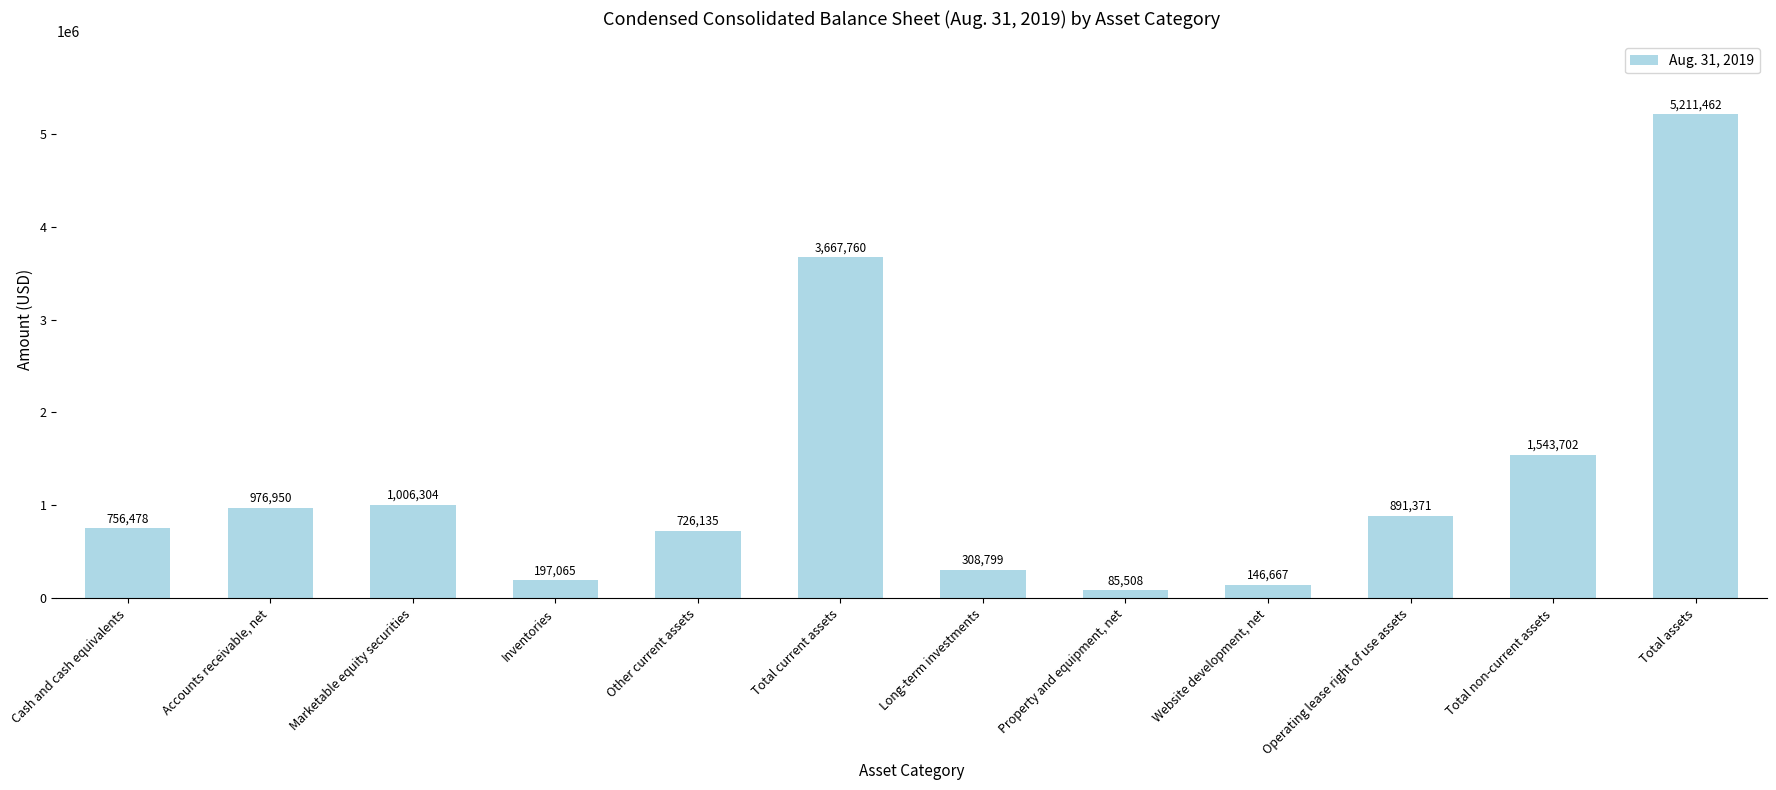

At which label is the value closest to 2648485?

Total current assets